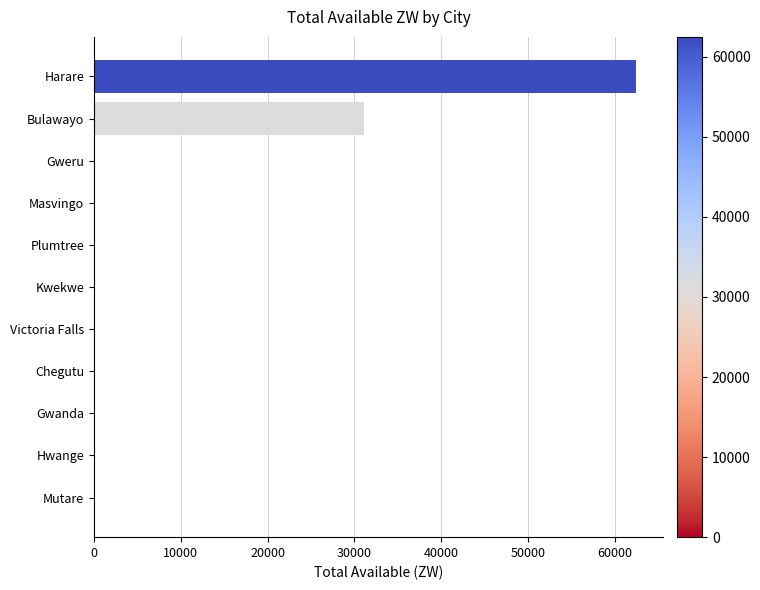

The chart shows a value of 0.0 at Chegutu. True or false?

True